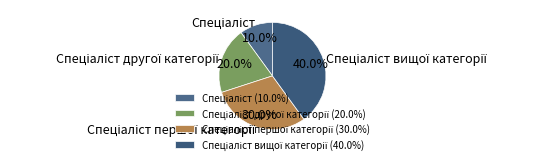

Does any single category account for the majority?

No